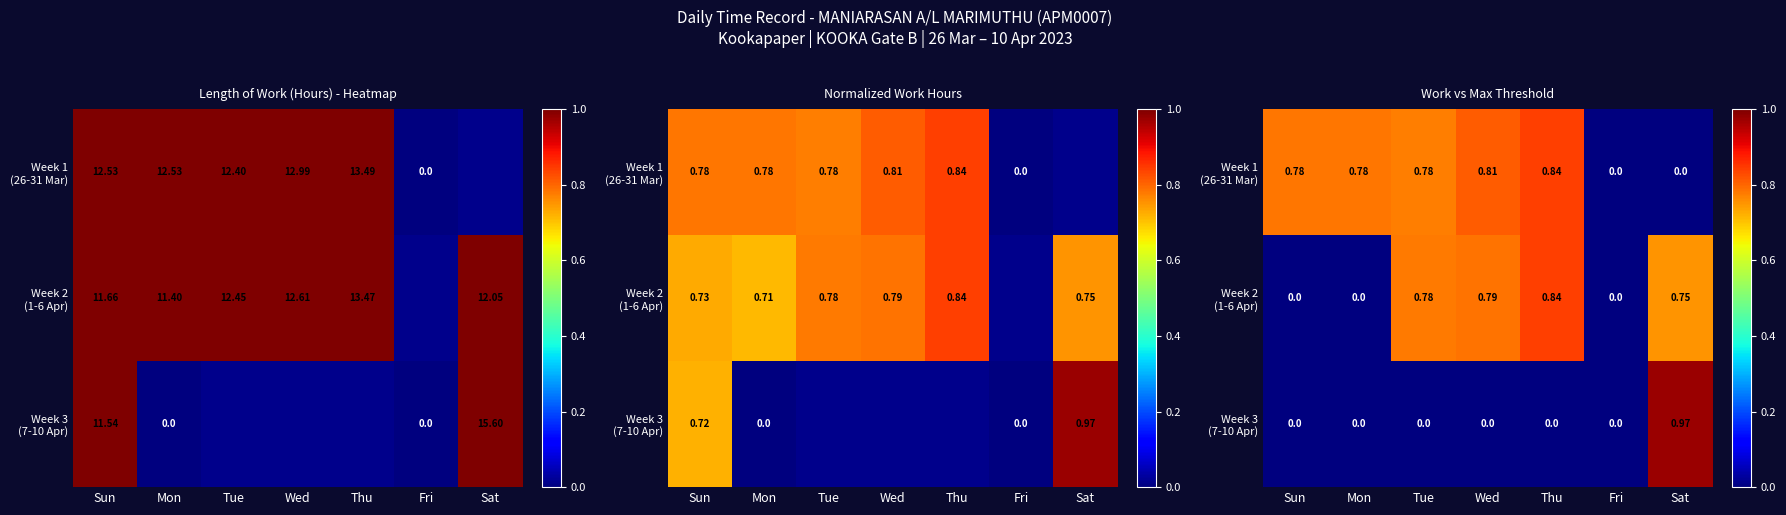

What is the difference between the Week 2 (1-6 Apr) values at Sat and Sun?

0.8